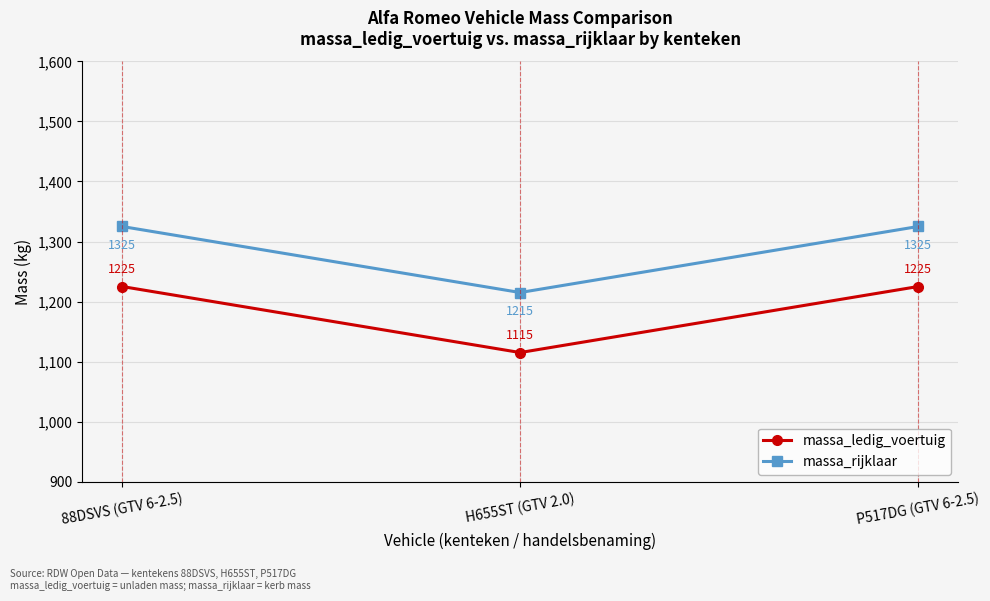

How many categories are shown in the chart?

3